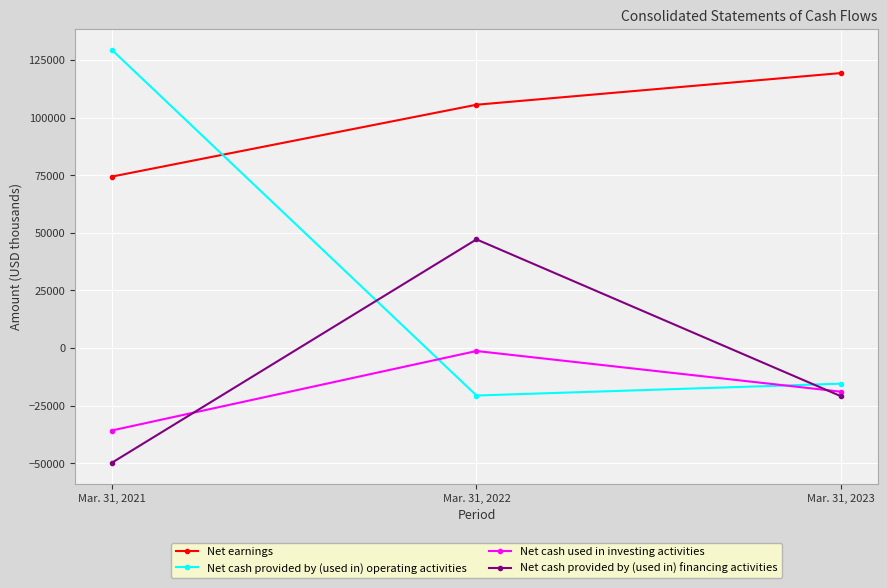

What are all the series names shown in the legend?

Net earnings, Net cash provided by (used in) operating activities, Net cash used in investing activities, Net cash provided by (used in) financing activities